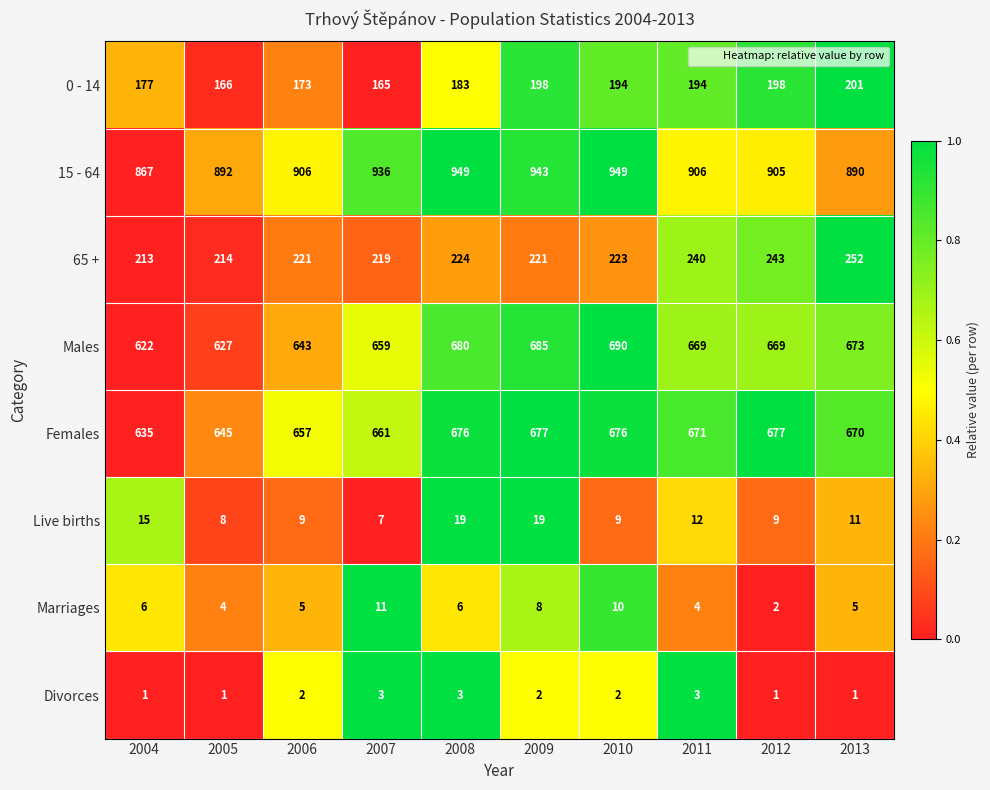

What is the highest value of the Females series?

677